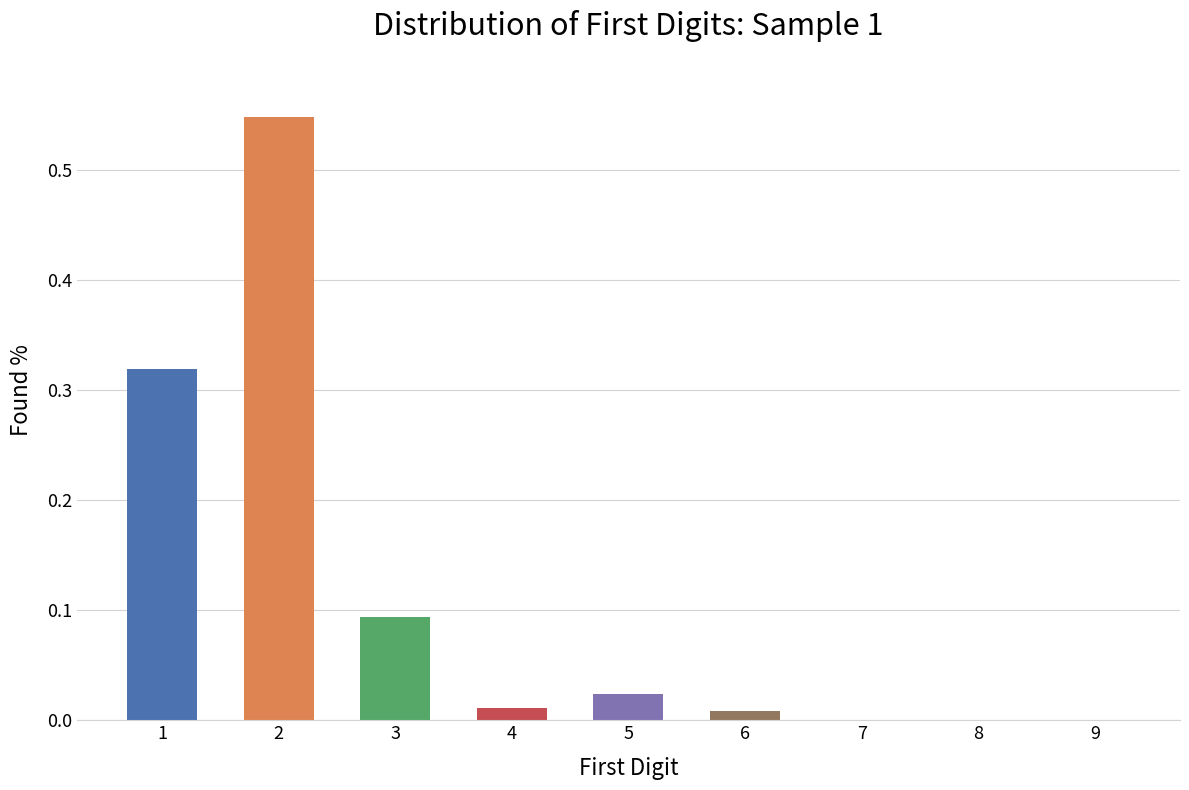

True or false: the data shows 0.0 at 3.

False